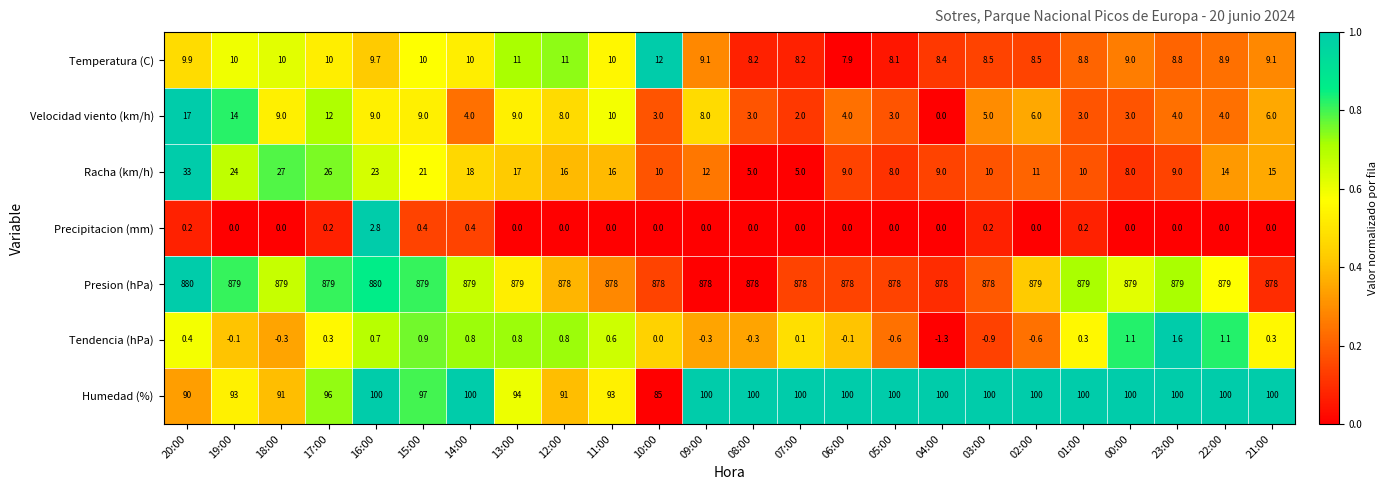

Which series changed the most between 08:00 and 07:00?

Velocidad viento (km/h)